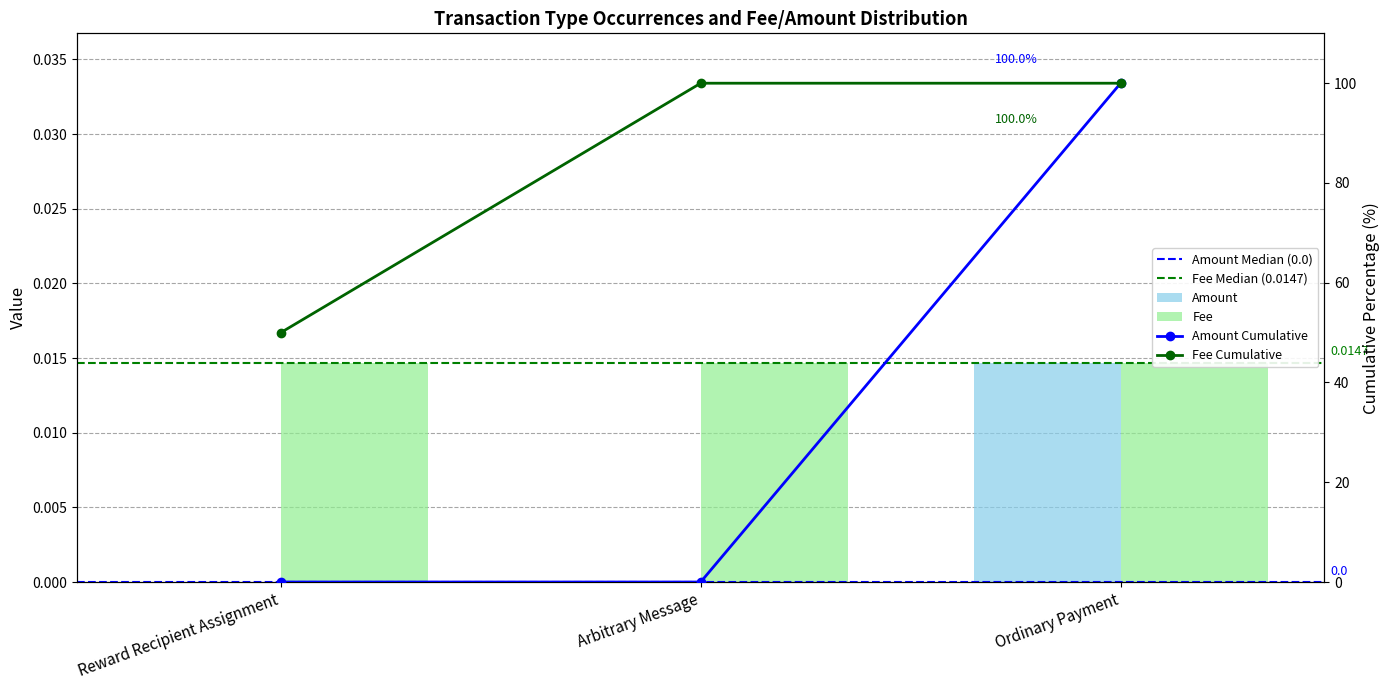

True or false: the data shows 0.0 at Arbitrary Message.

False